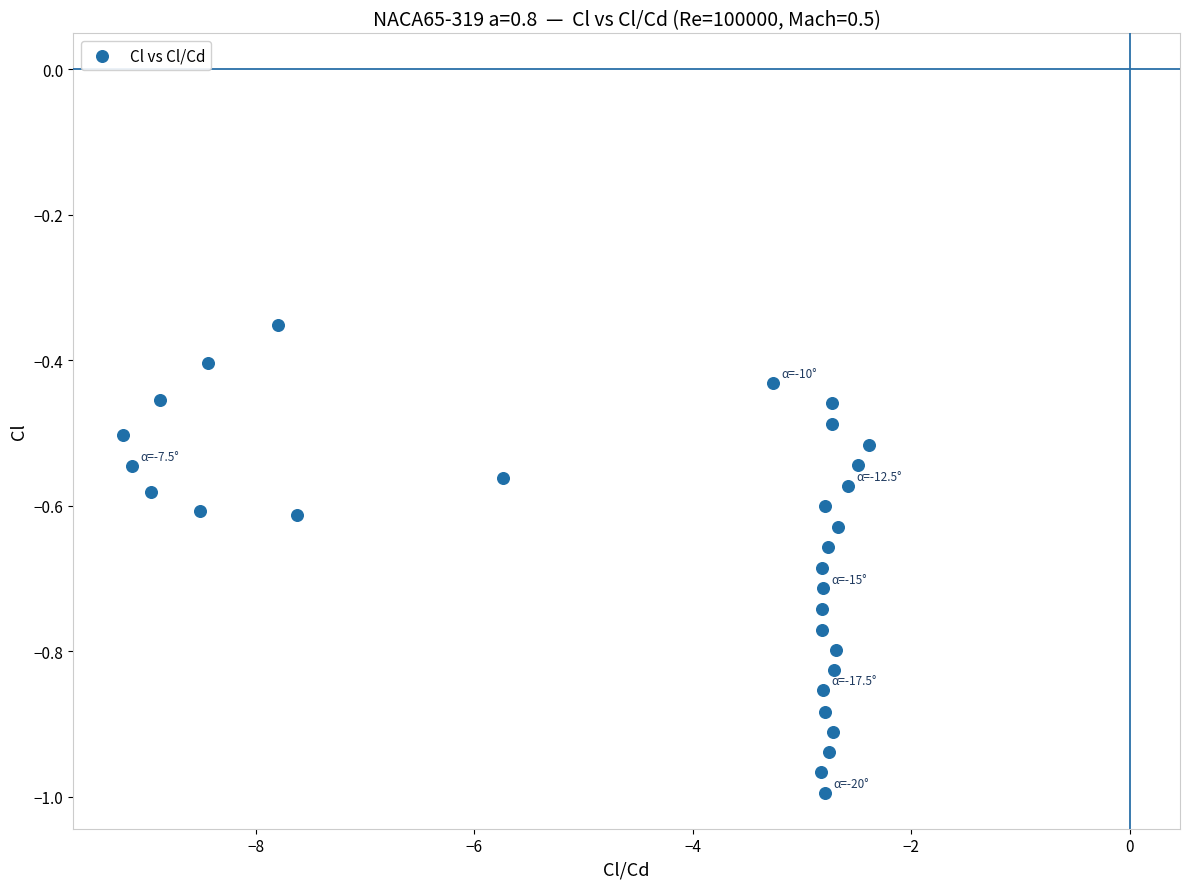

What is the range of Y values (max minus min)?

0.6